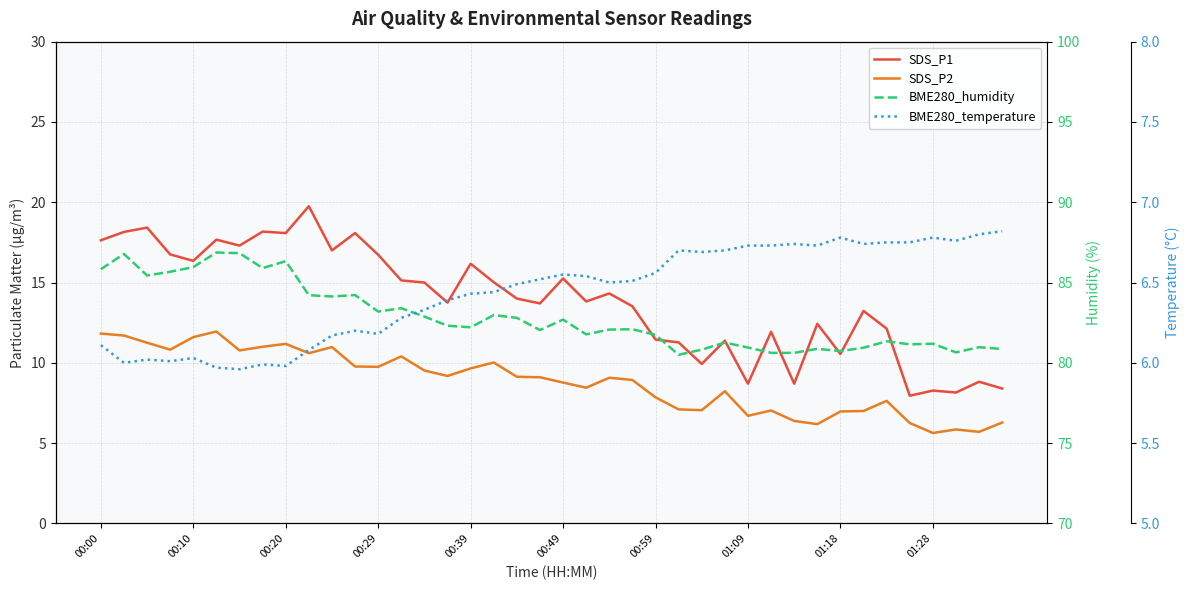

Which series has the largest total across all categories?

BME280_humidity